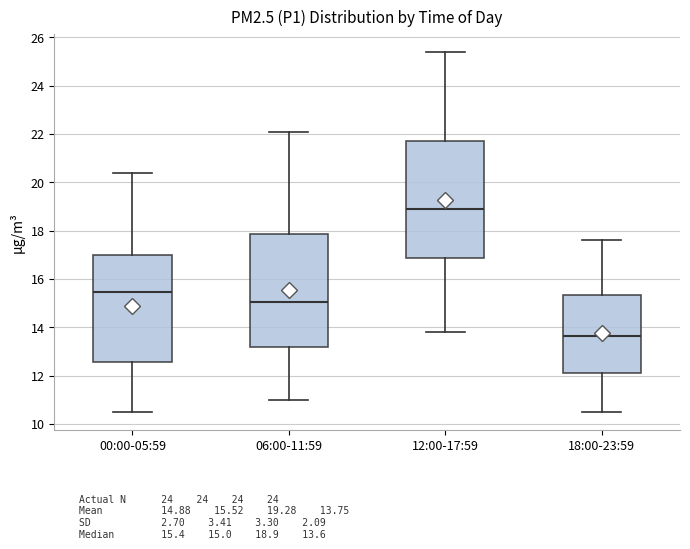

Where is the upper edge of the box for 00:00-05:59 on the y-axis? The values are not printed on the chart, so give them approximately, as read against the axis.

17.0